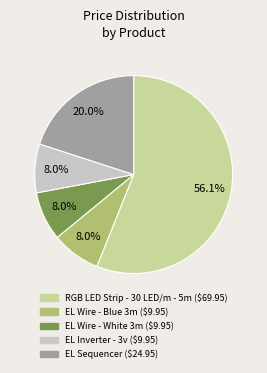

What percentage is the EL Wire - White 3m slice, to the nearest percent?

8%